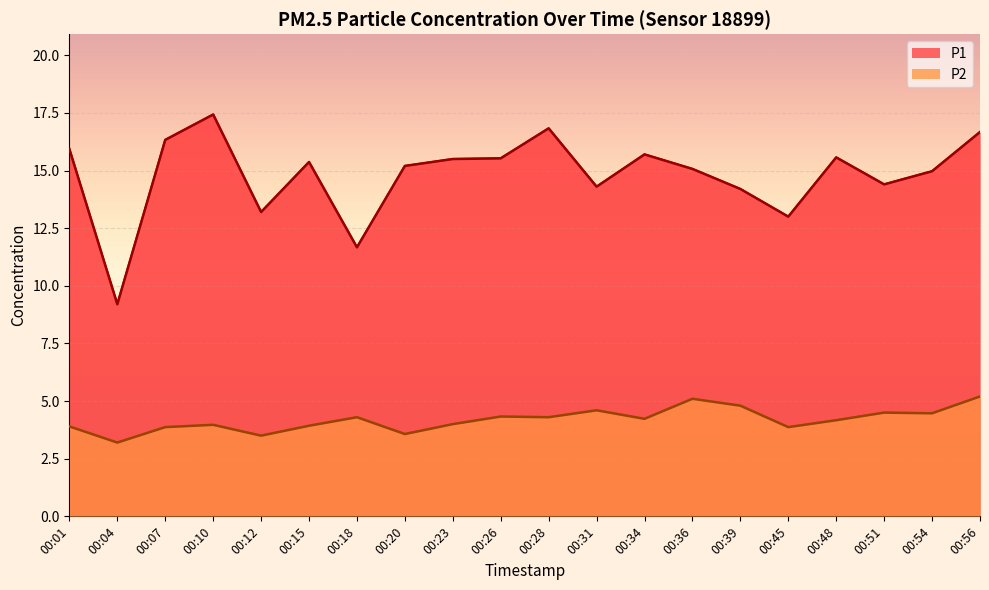

What are all the series names shown in the legend?

P1, P2